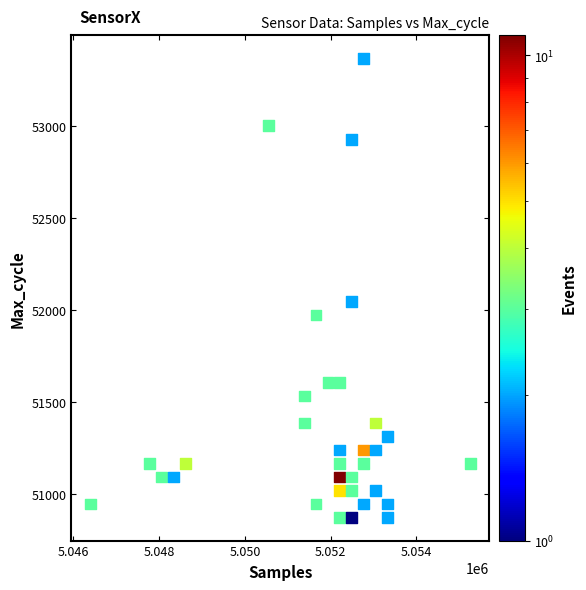

What Y value in the scatter plot is closest to 52121?

52047.5